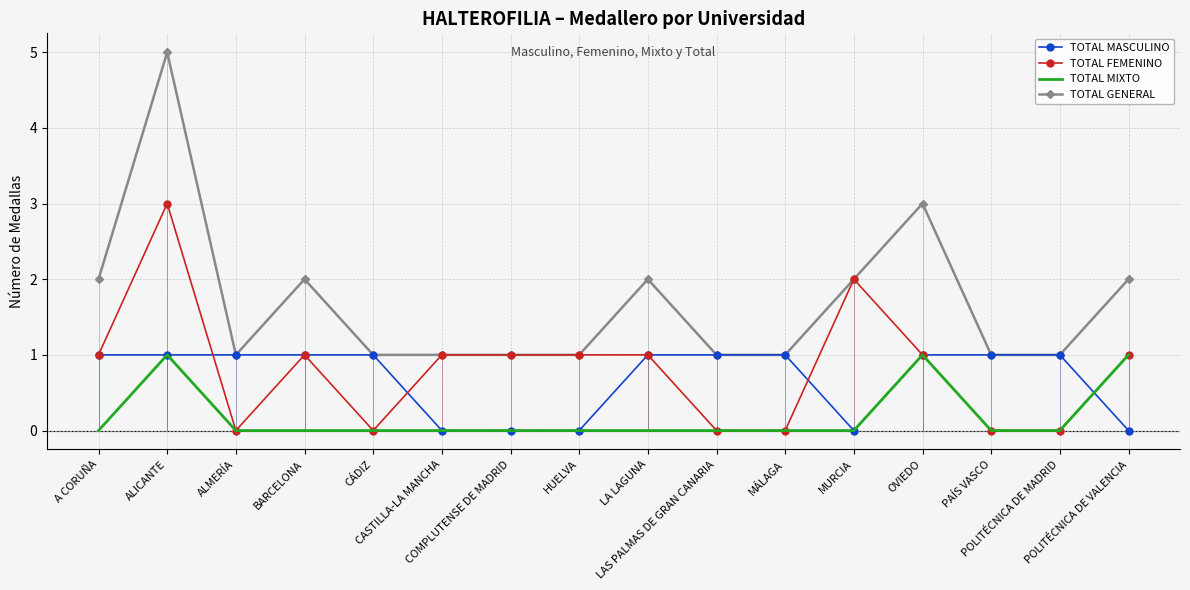

What is the greatest value displayed?

5